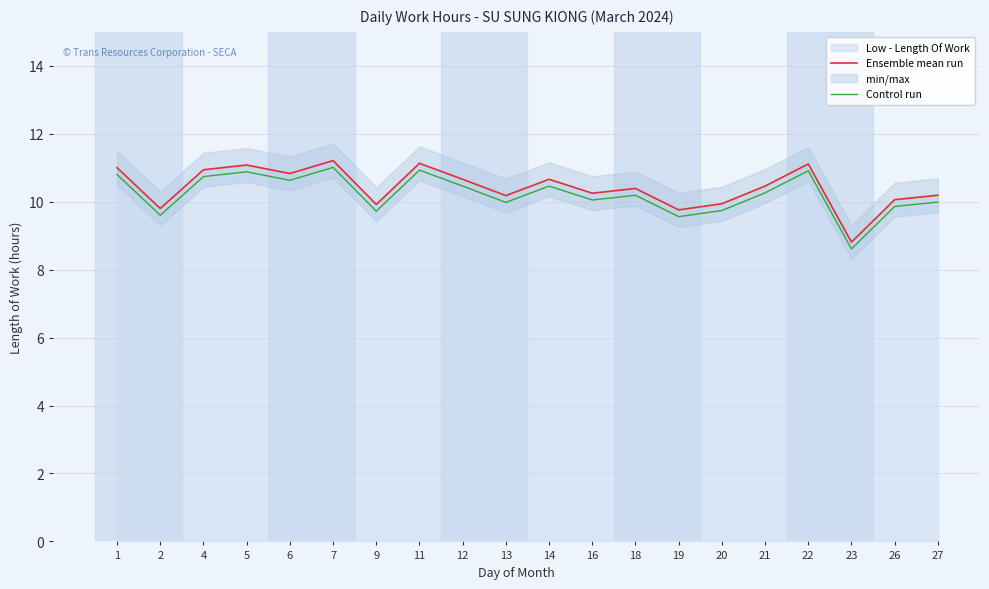

True or false: Ensemble mean run has more than 0 points higher than both neighbors.

True